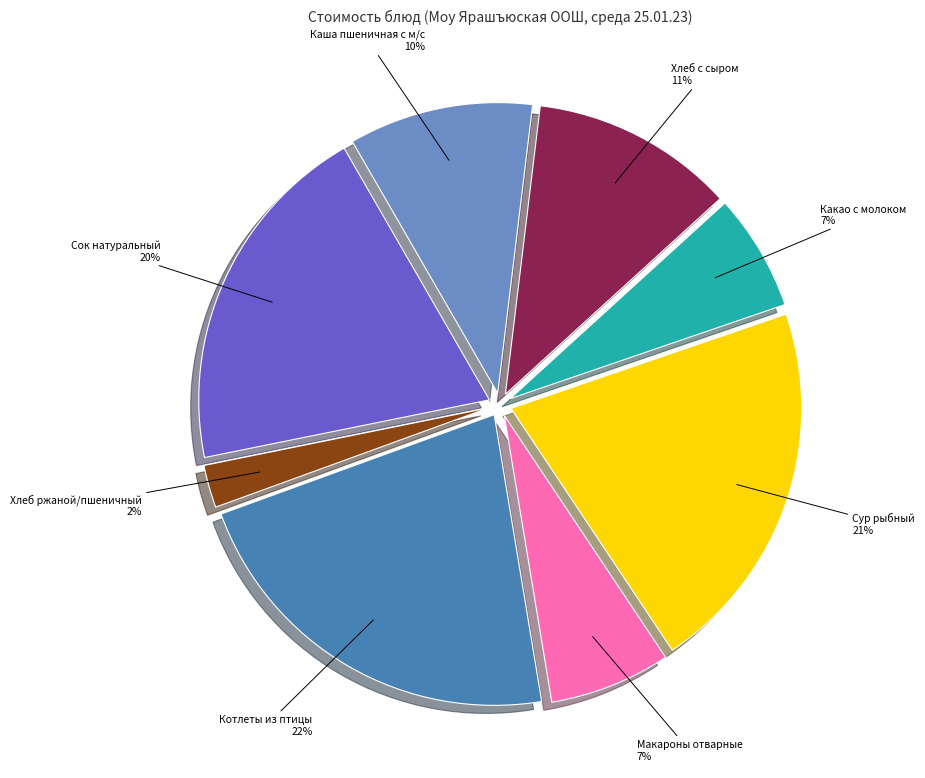

What is the smallest slice in the pie chart?

Хлеб ржаной/пшеничный